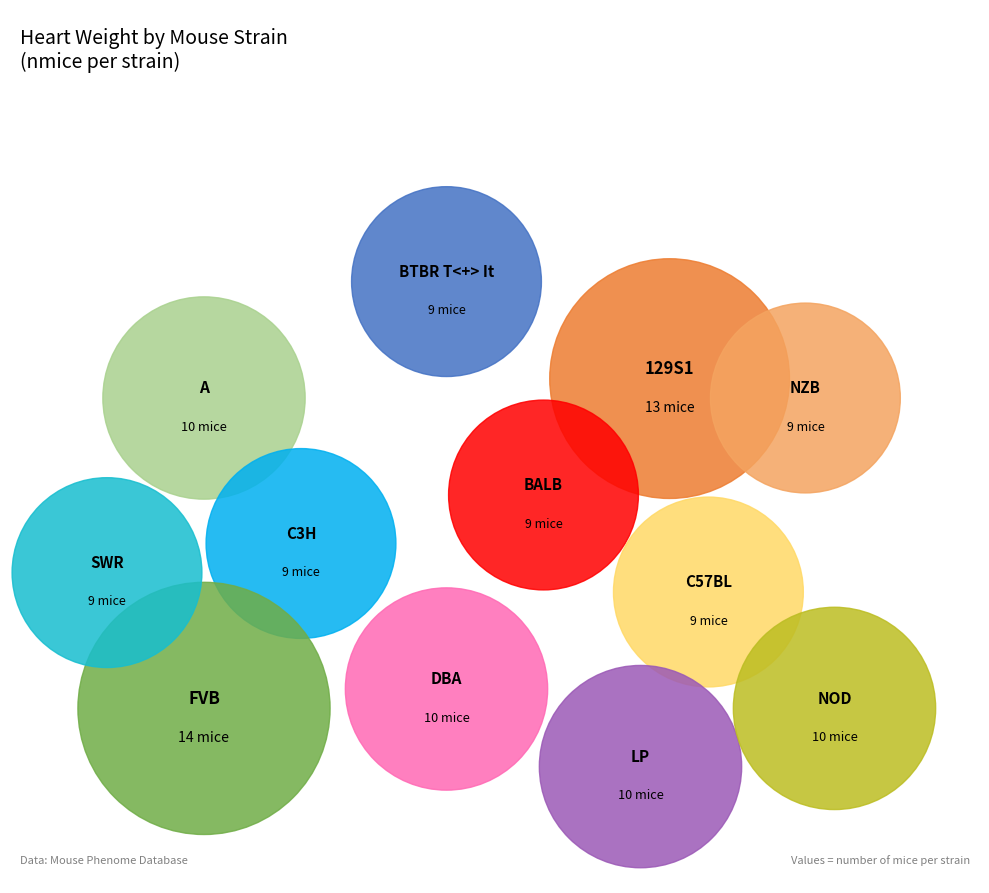

What is the total percentage of FVB/NJ and A/J?

19.8%